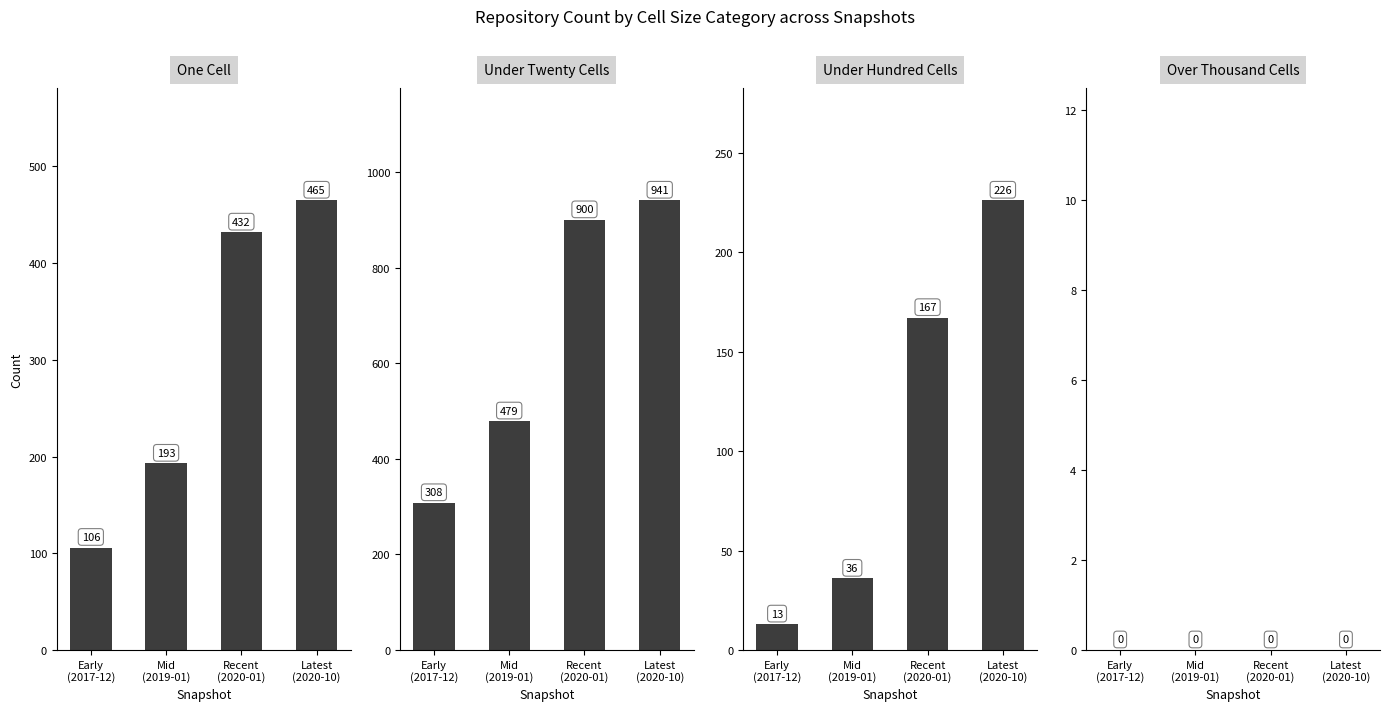

What is the label of the 1st bar from the left?

Early
(2017-12)